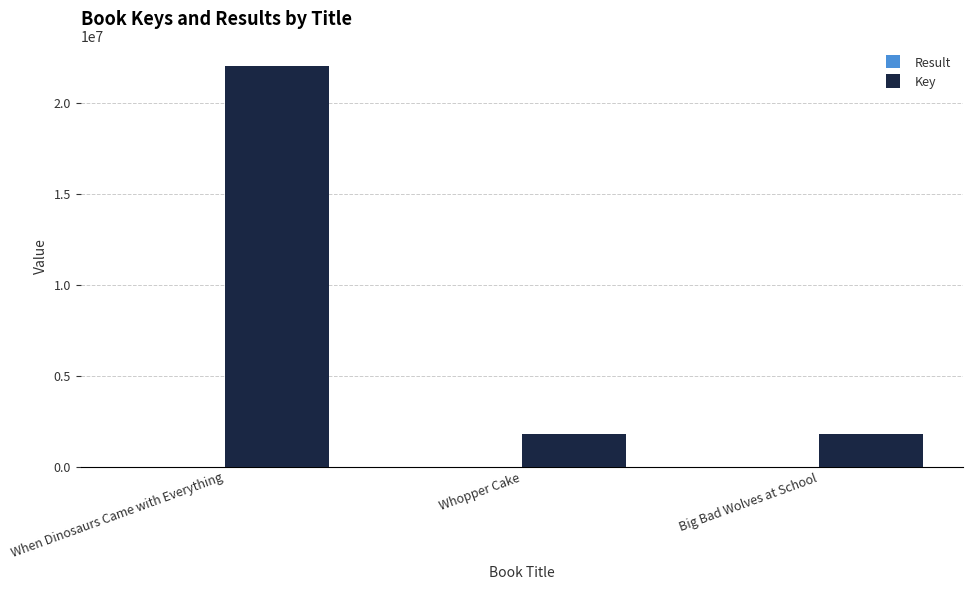

Which series has the largest total across all categories?

Key